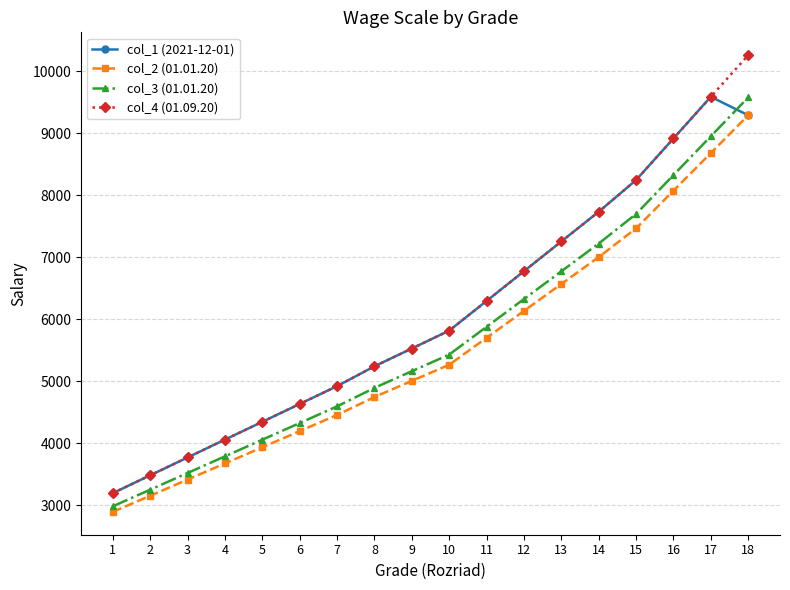

True or false: col_4 (01.09.20) and col_3 (01.01.20) cross at least once.

False